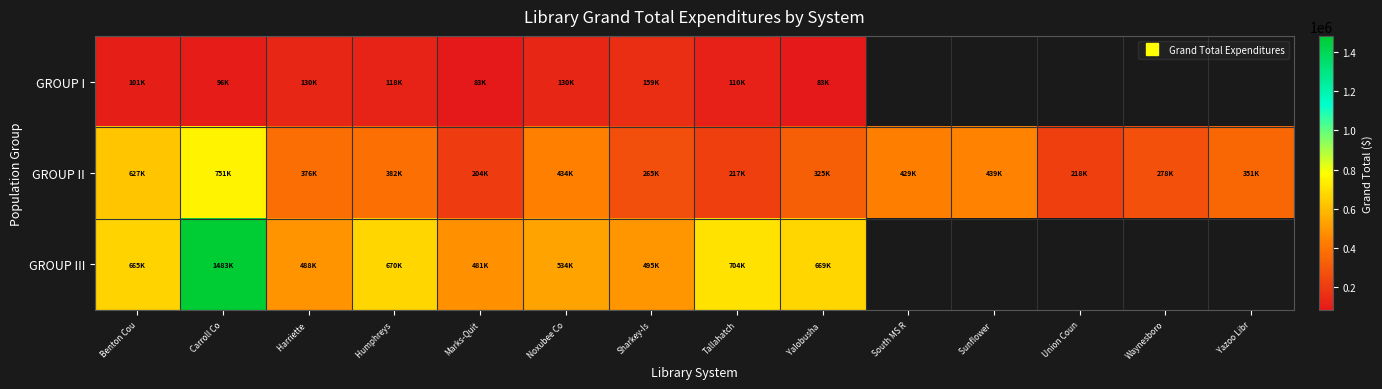

What is the sum of the GROUP III values at Yalobusha and Benton Cou?

1333945.0